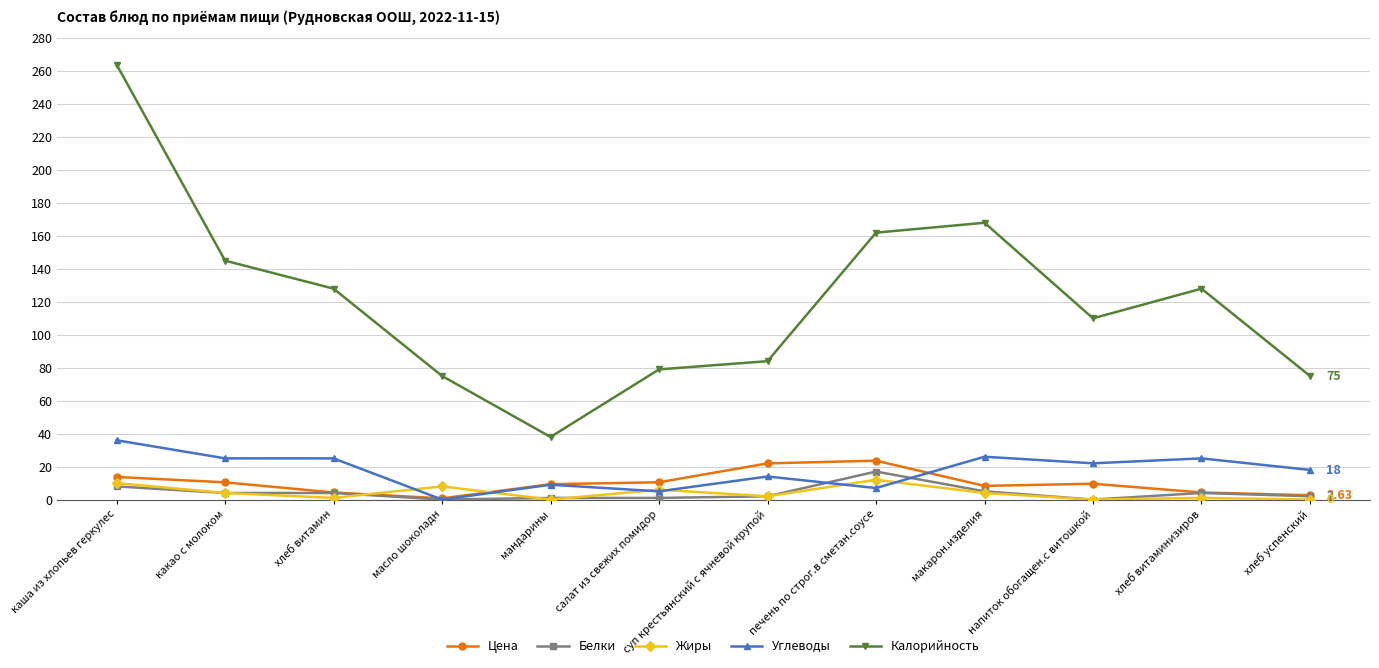

Does the chart display data point markers on the line(s)?

Yes